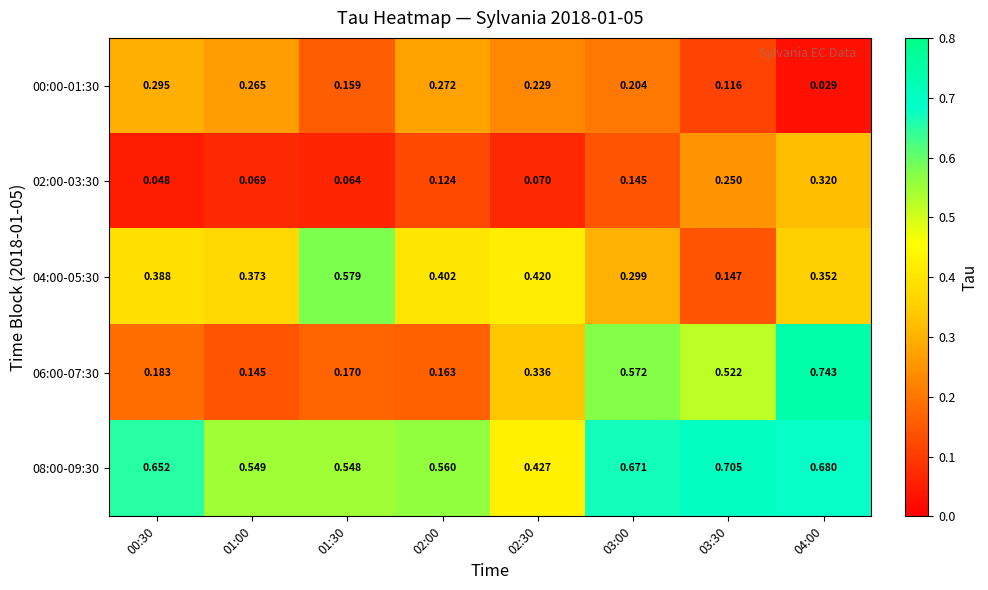

Is the value of 02:00-03:30 at 02:30 greater than the value of 08:00-09:30 at 02:00?

No